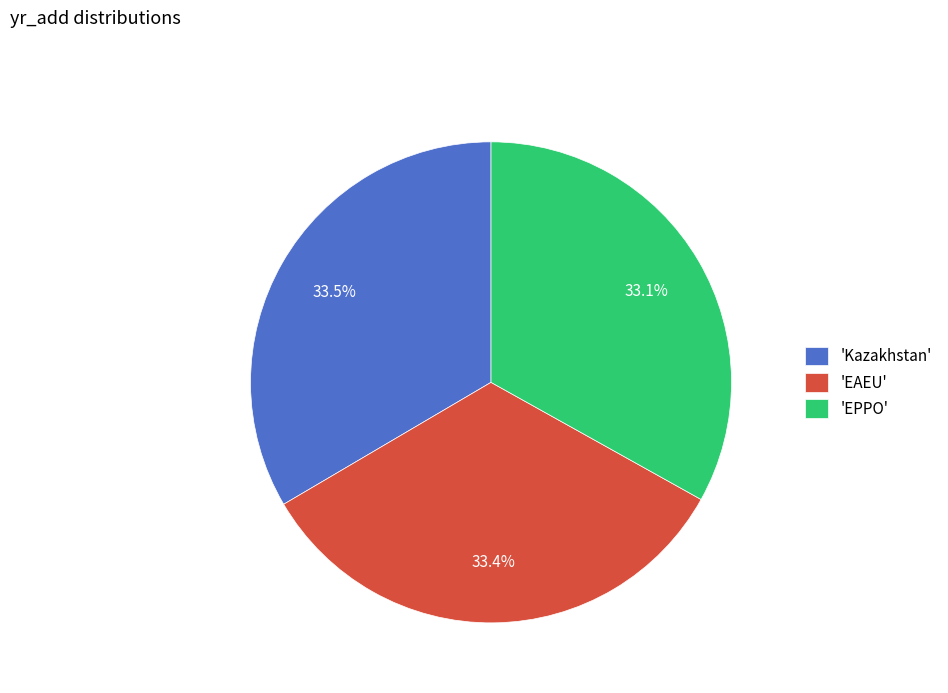

What is the ratio of the value at 'Kazakhstan' to the value at 'EAEU'?

1.0